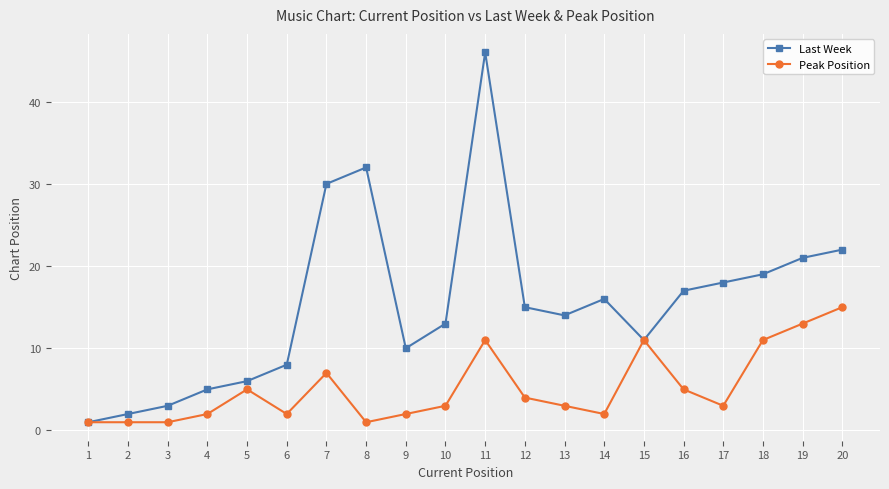

List the series in order of their overall mean, highest first.

Last Week, Peak Position